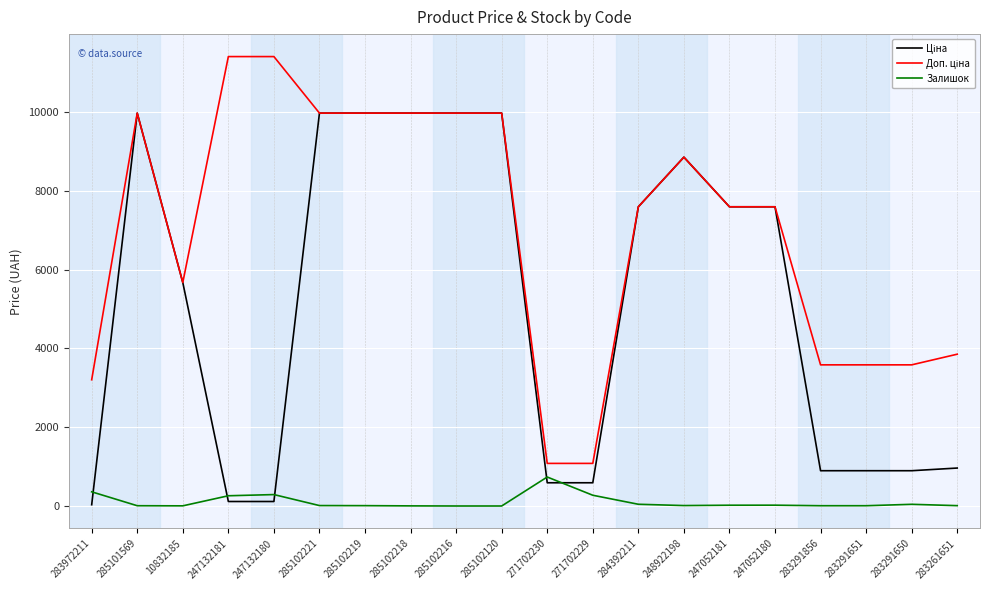

What is the total value across all series at 271702230?

2407.6